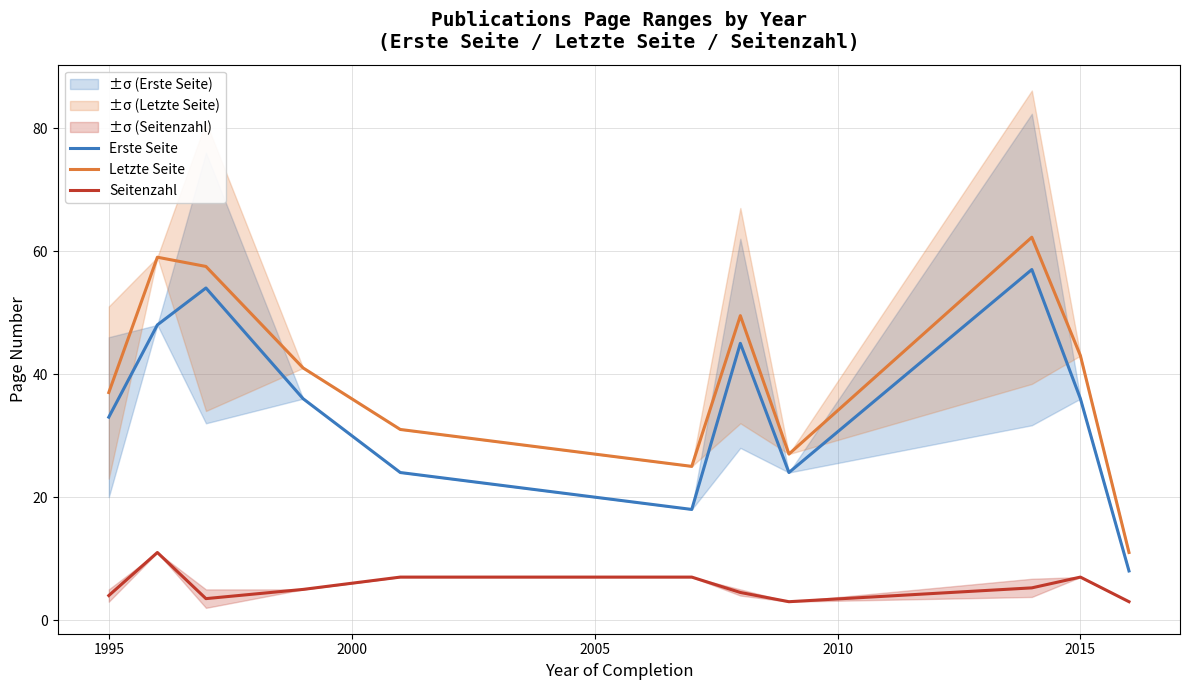

True or false: Erste Seite has more than 2 interior local peaks.

True